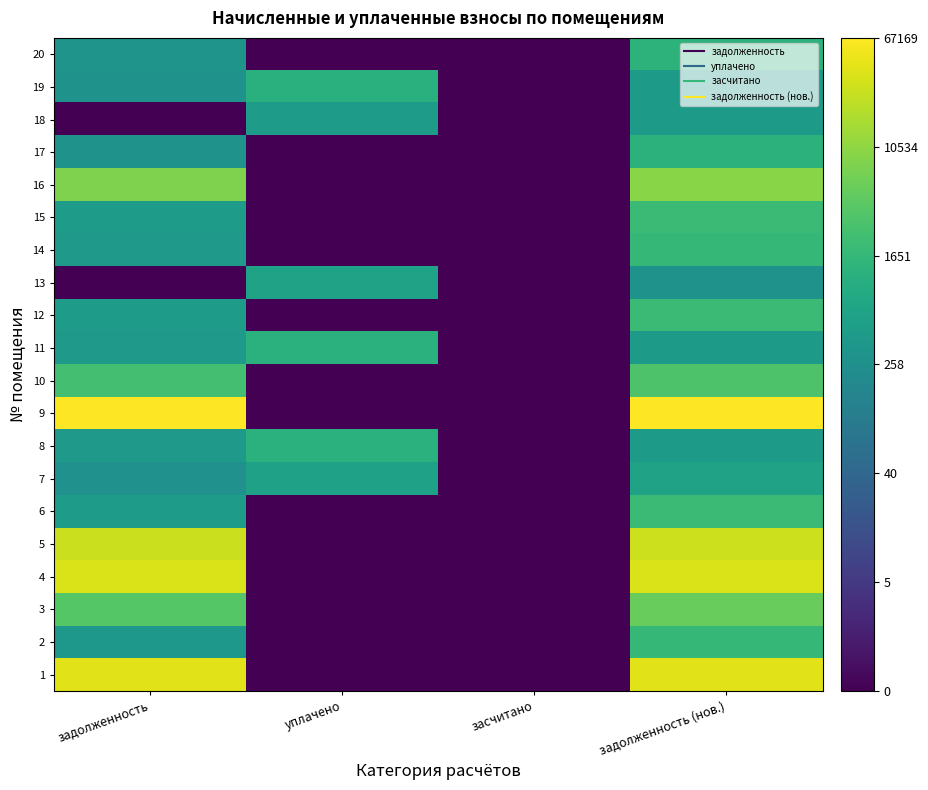

Rank the series by their maximum value, from lowest to highest.

18, 7, 13, 19, 8, 11, 17, 20, 2, 14, 6, 12, 15, 10, 3, 16, 5, 4, 1, 9